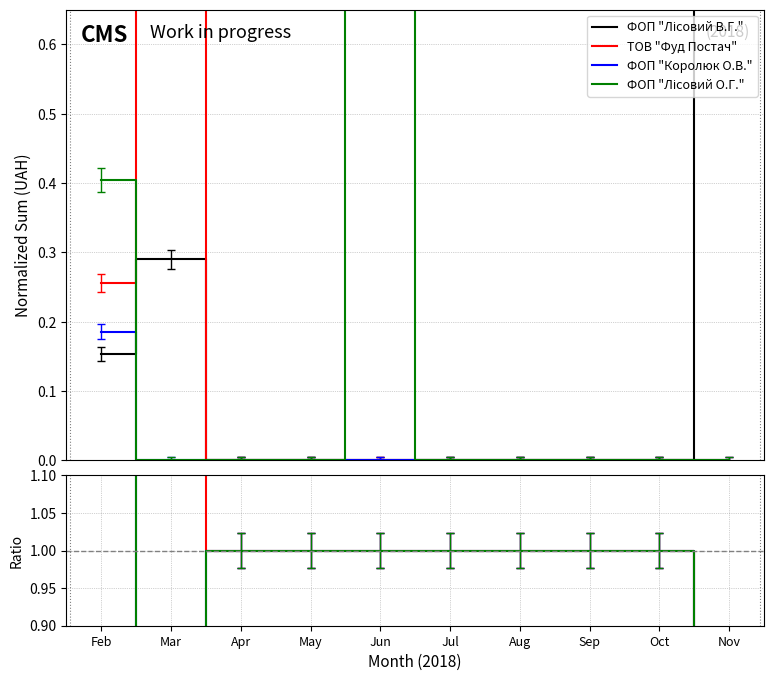

Is it true that ТОВ "Фуд Постач" equals 0.4 at Oct?

False